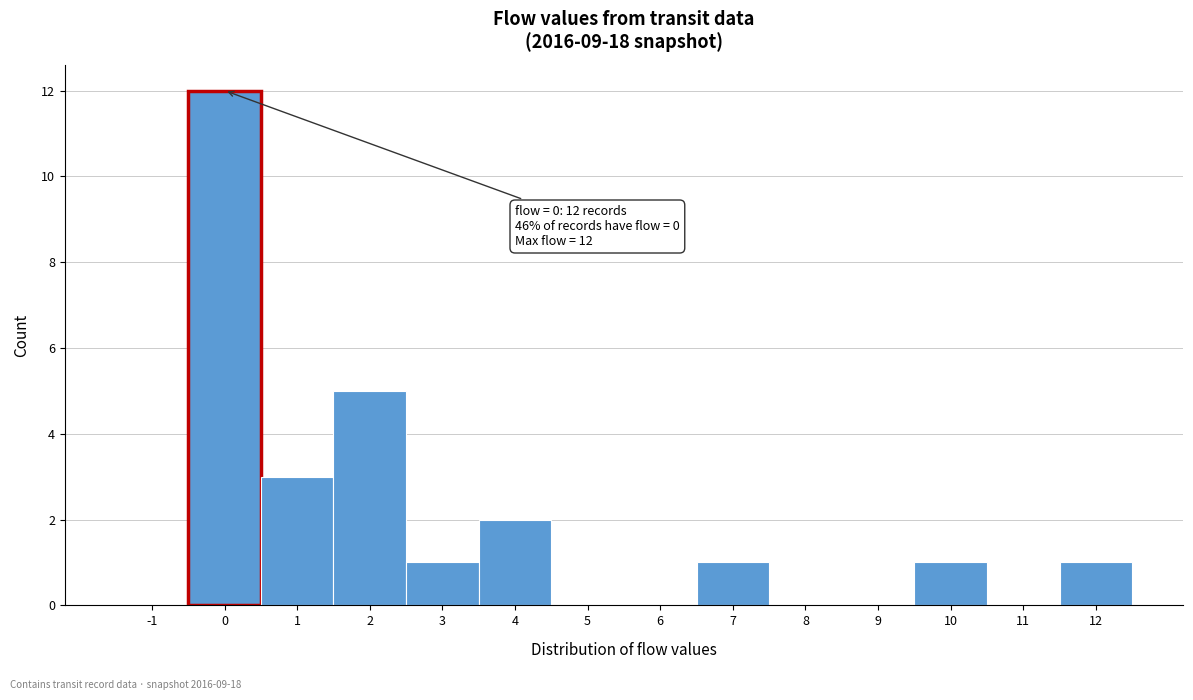

Over which range of the x-axis is the bar tallest?

-0.5 to 0.5